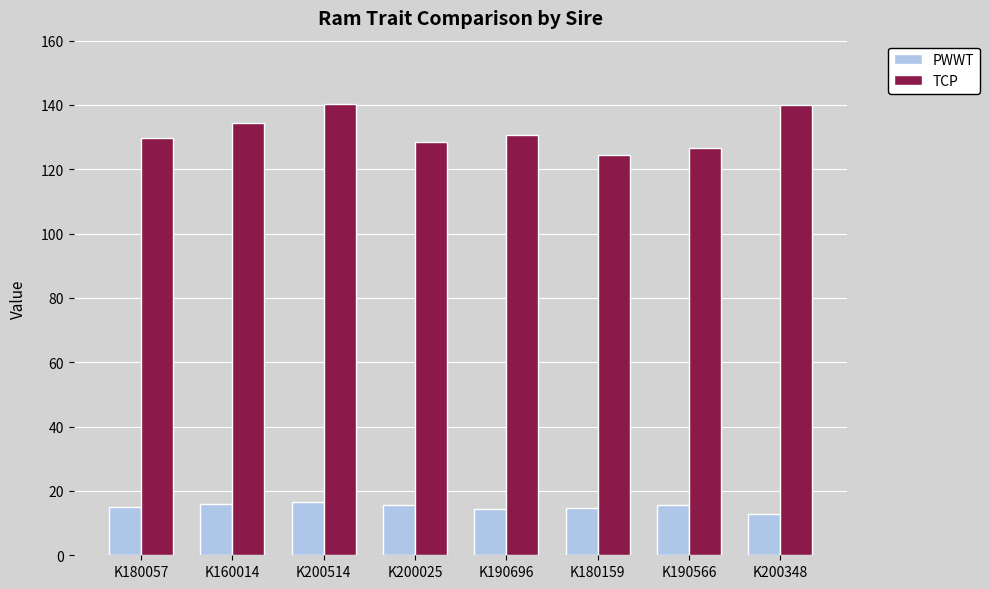

Is the value of TCP at K190566 greater than the value of PWWT at K190566?

Yes